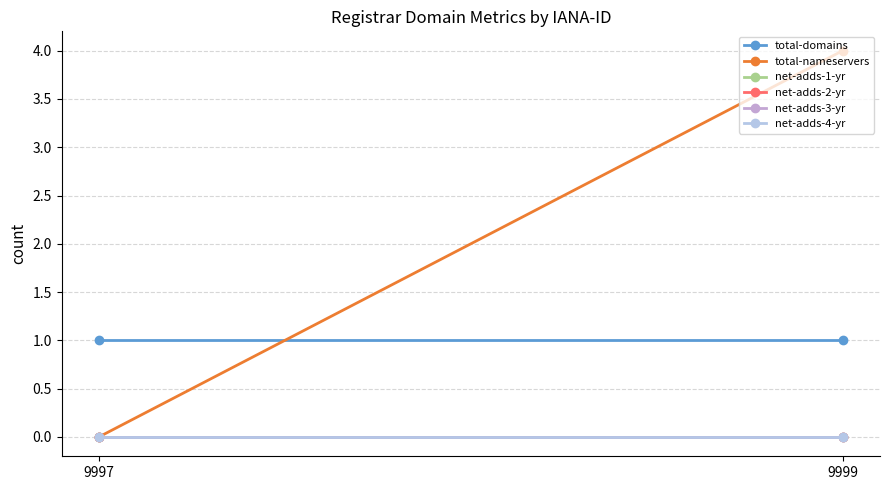

How many lines are shown in the chart?

6